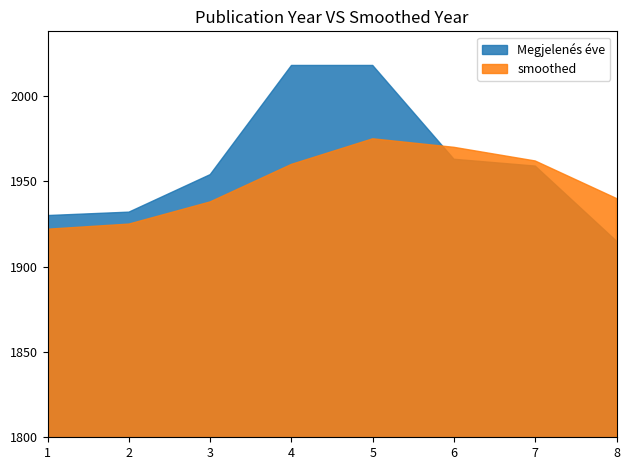

What is the value of the 4th point from the left?

2018